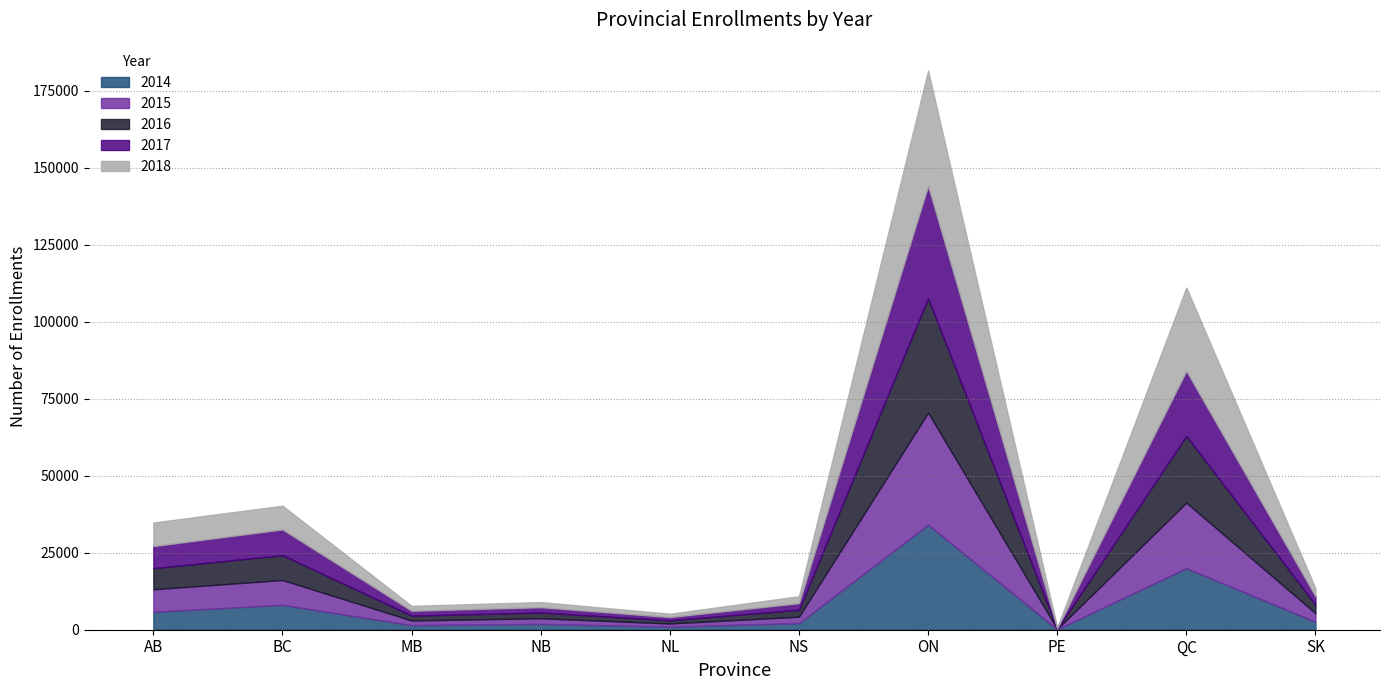

What is the label of the 4th point from the left?

NB